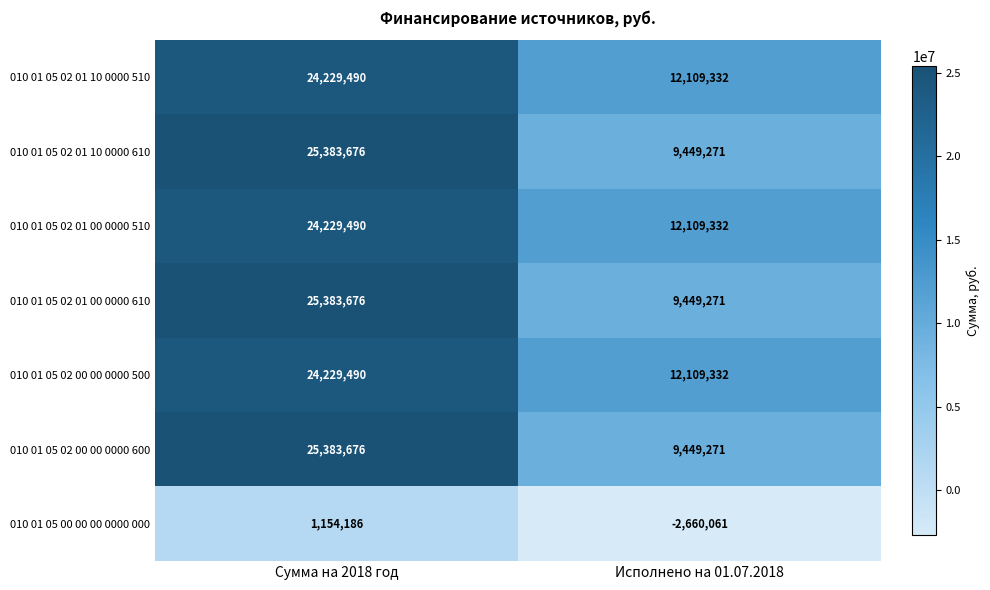

Read the 010 01 05 02 01 00 0000 510 value at Исполнено на 01.07.2018.

12109332